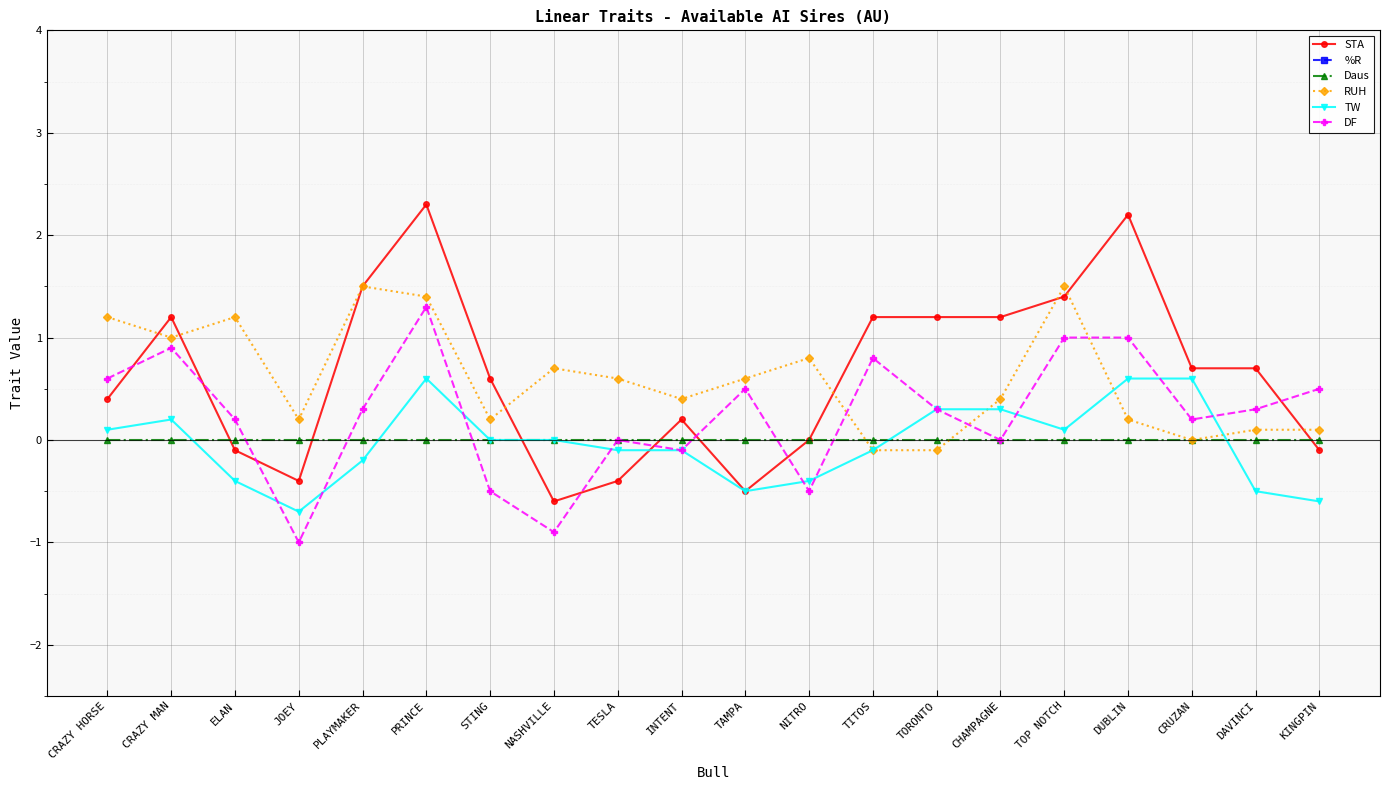

What is the label of the 8th point from the right?

TITOS